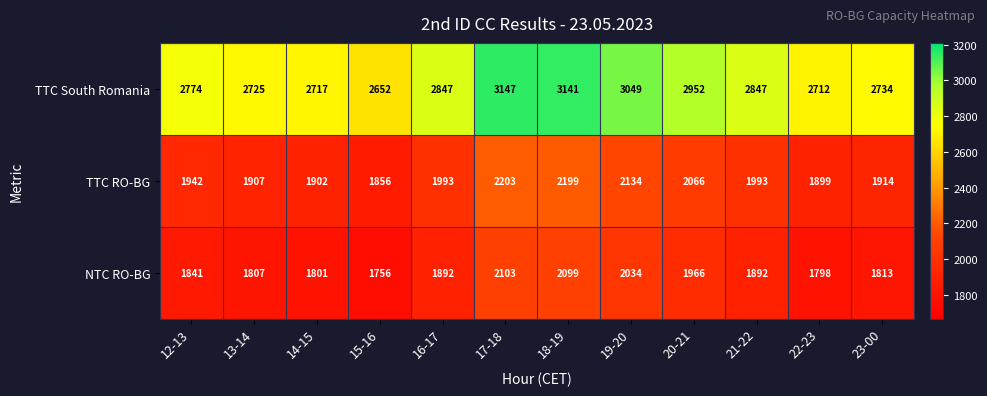

Is it true that TTC South Romania equals 664 at 12-13?

False